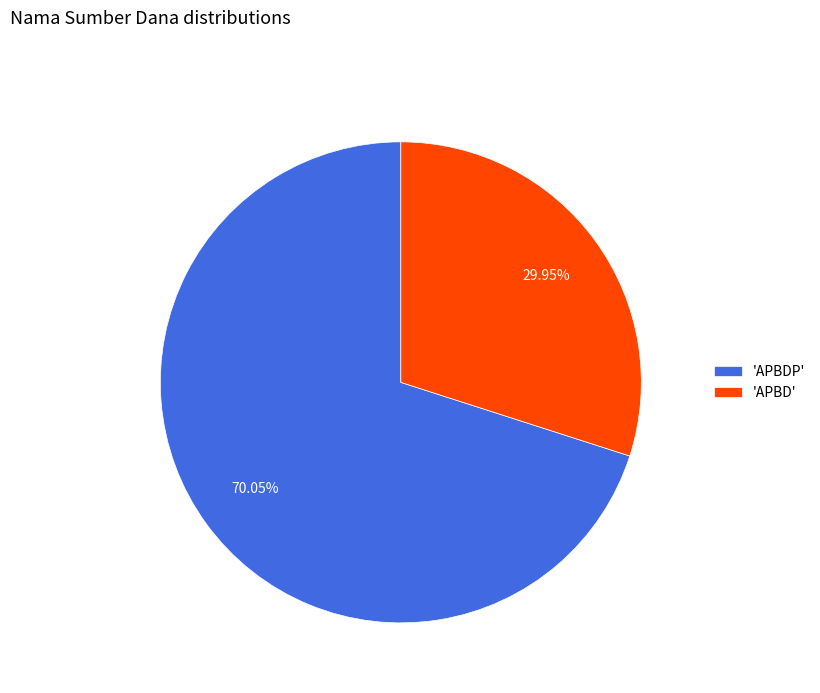

To the nearest percent, what is the difference between the largest and smallest slice percentages?

40%